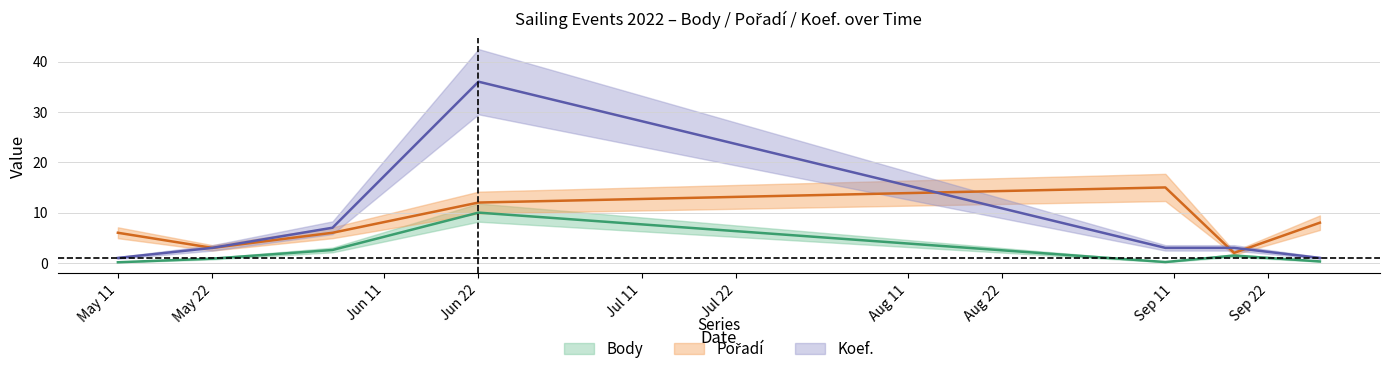

Between 2022-09-18 and 2022-09-28, which series saw the biggest shift?

Pořadí